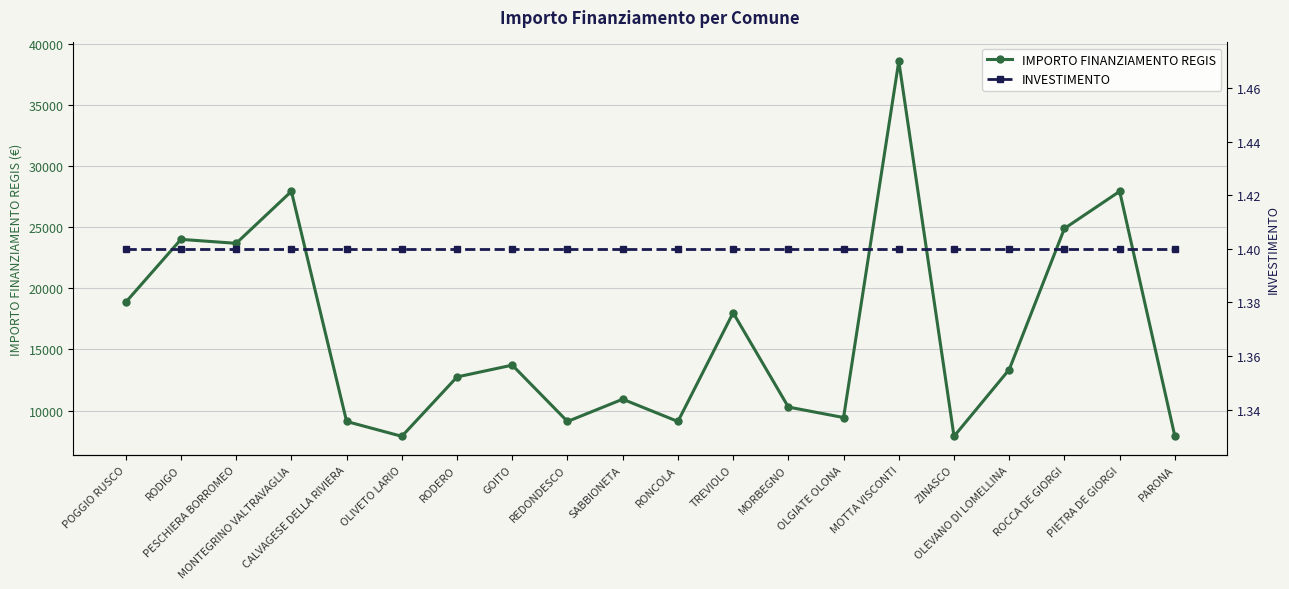

Reading right to left, what are all the values shown in this chart?

IMPORTO FINANZIAMENTO REGIS: PARONA=7891.0	PIETRA DE GIORGI=27922.0	ROCCA DE GIORGI=24887.0	OLEVANO DI LOMELLINA=13354.0	ZINASCO=7891.0	MOTTA VISCONTI=38565.0	OLGIATE OLONA=9427.0	MORBEGNO=10284.0	TREVIOLO=17997.0	RONCOLA=9105.0	SABBIONETA=10926.0	REDONDESCO=9105.0	GOITO=13712.0	RODERO=12747.0	OLIVETO LARIO=7891.0	CALVAGESE DELLA RIVIERA=9105.0	MONTEGRINO VALTRAVAGLIA=27922.0	PESCHIERA BORROMEO=23673.0	RODIGO=23996.0	POGGIO RUSCO=18854.0
INVESTIMENTO: PARONA=1.4	PIETRA DE GIORGI=1.4	ROCCA DE GIORGI=1.4	OLEVANO DI LOMELLINA=1.4	ZINASCO=1.4	MOTTA VISCONTI=1.4	OLGIATE OLONA=1.4	MORBEGNO=1.4	TREVIOLO=1.4	RONCOLA=1.4	SABBIONETA=1.4	REDONDESCO=1.4	GOITO=1.4	RODERO=1.4	OLIVETO LARIO=1.4	CALVAGESE DELLA RIVIERA=1.4	MONTEGRINO VALTRAVAGLIA=1.4	PESCHIERA BORROMEO=1.4	RODIGO=1.4	POGGIO RUSCO=1.4